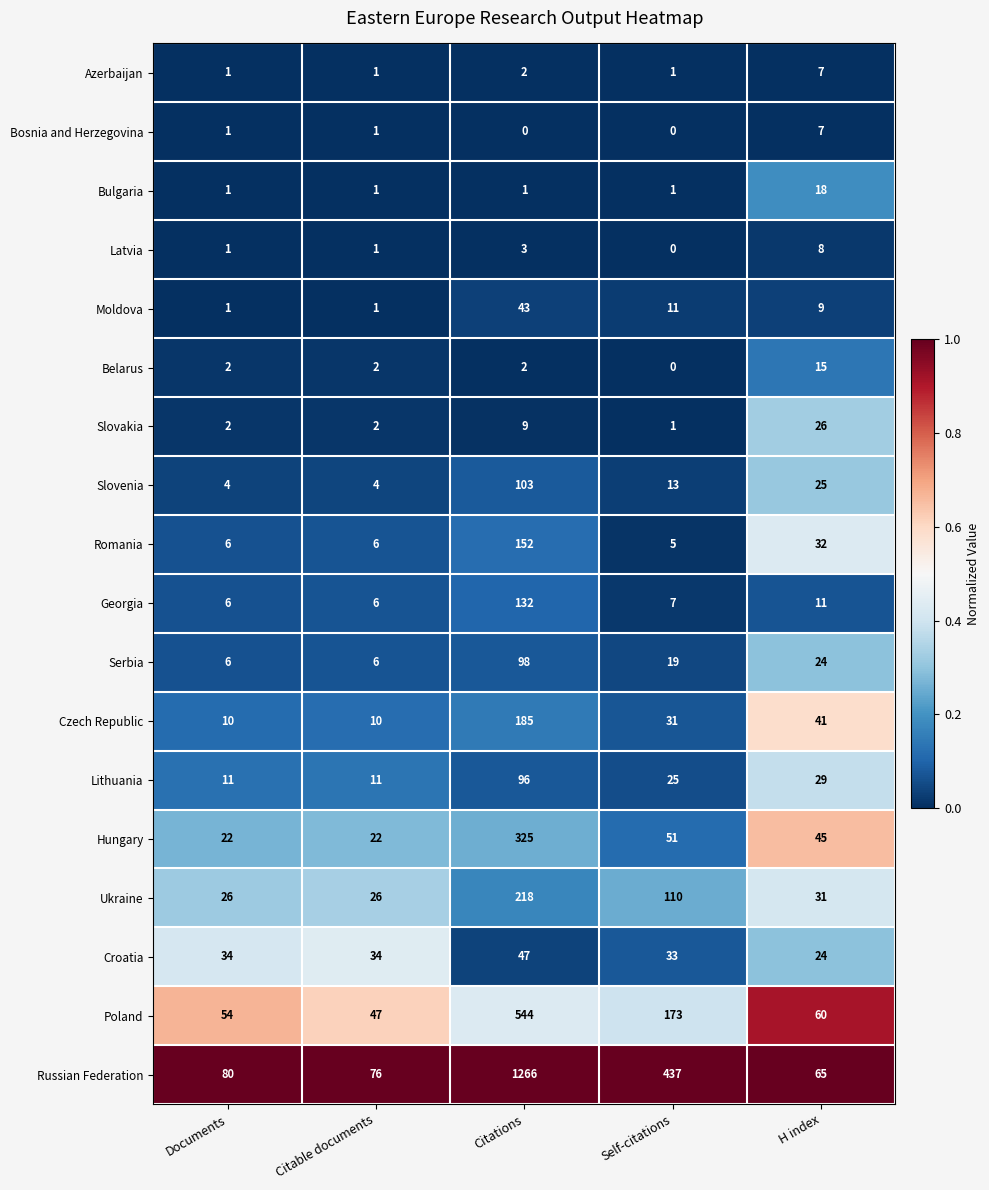

The value of Slovenia at Citable documents is 1. True or false?

False